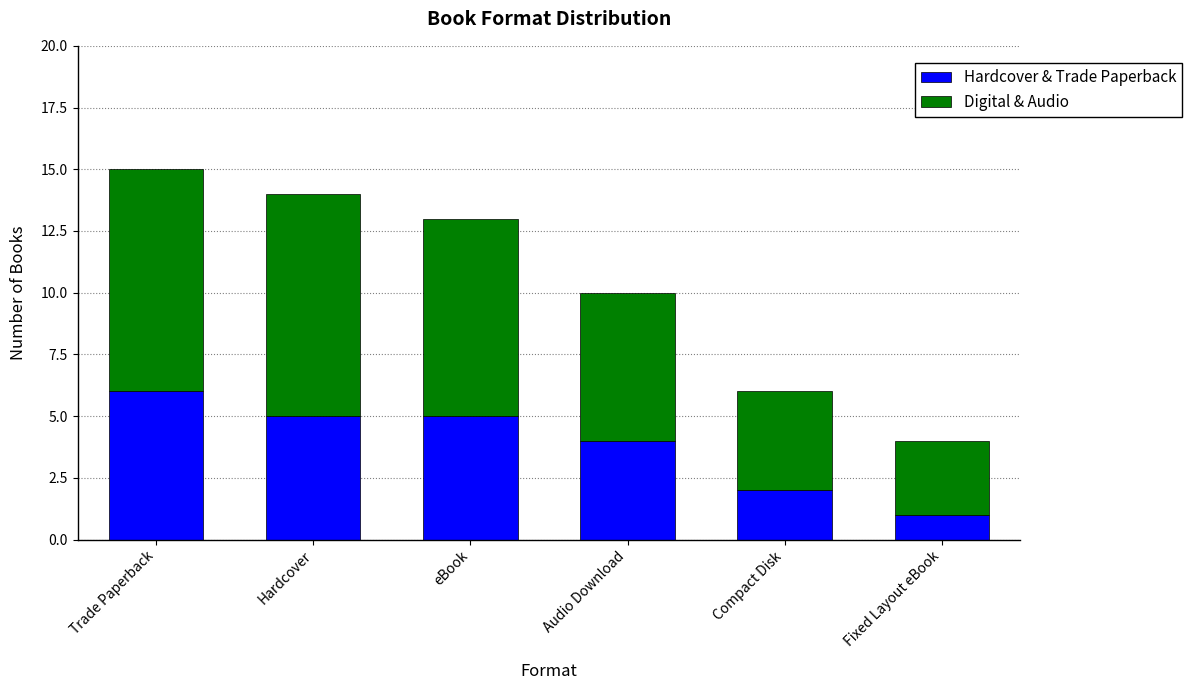

At which category is the sum across all series the highest?

Trade Paperback